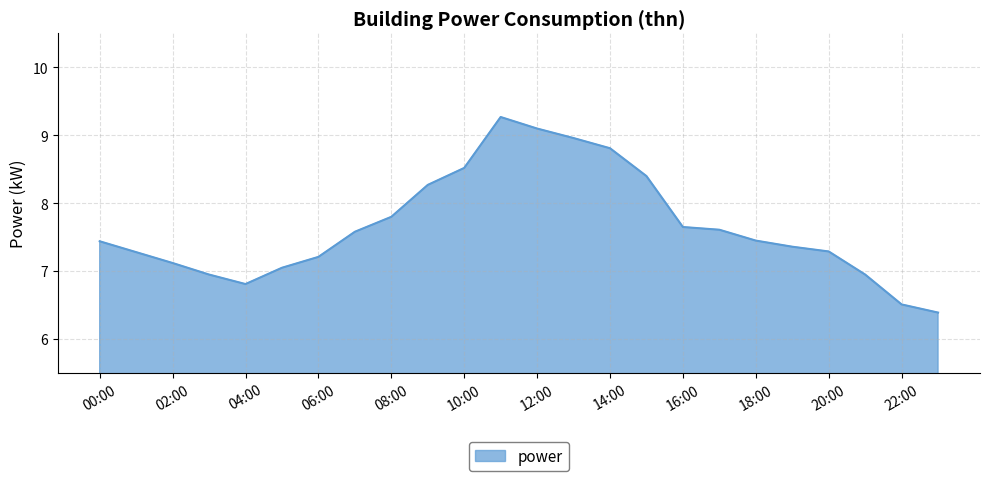

What is the difference between the maximum and minimum values?

2.9